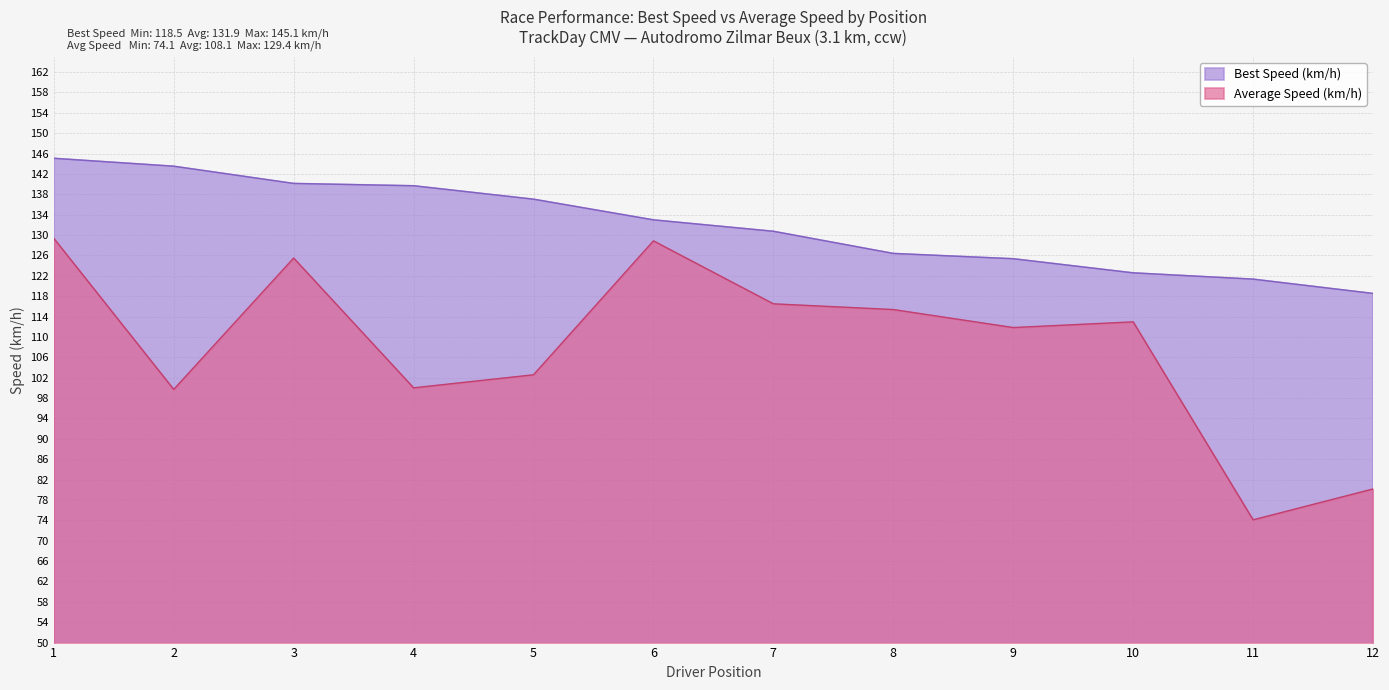

The value of Average Speed (km/h) at 6 is 179.2. True or false?

False